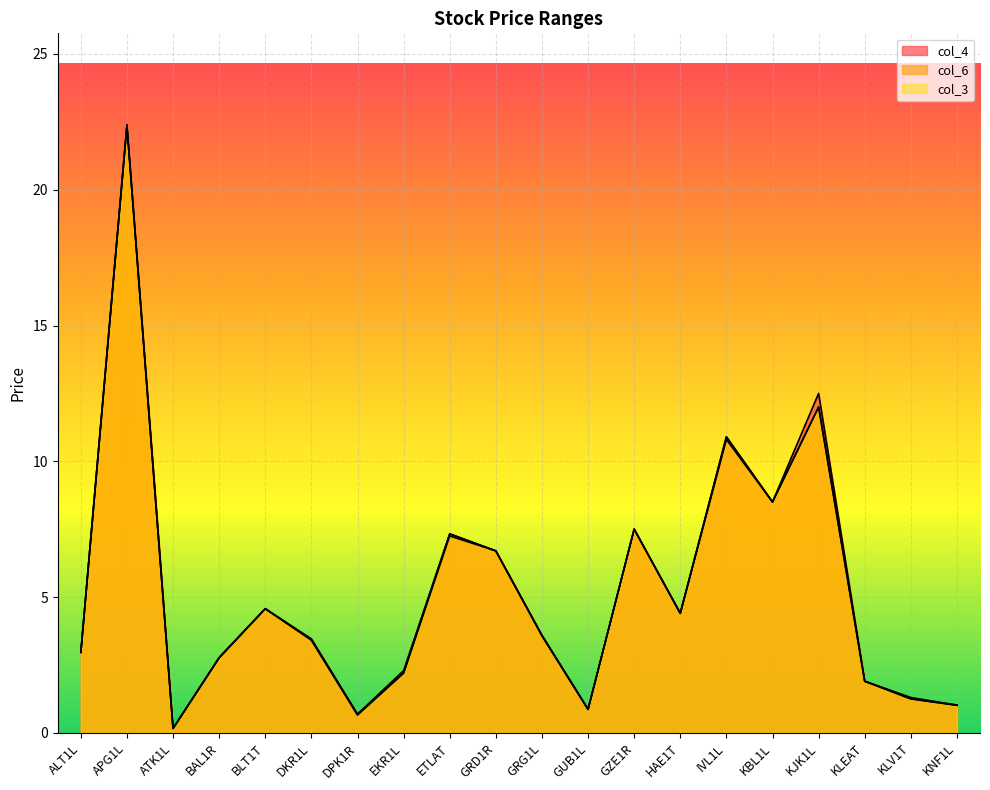

True or false: col_6 and col_4 cross at least once.

False